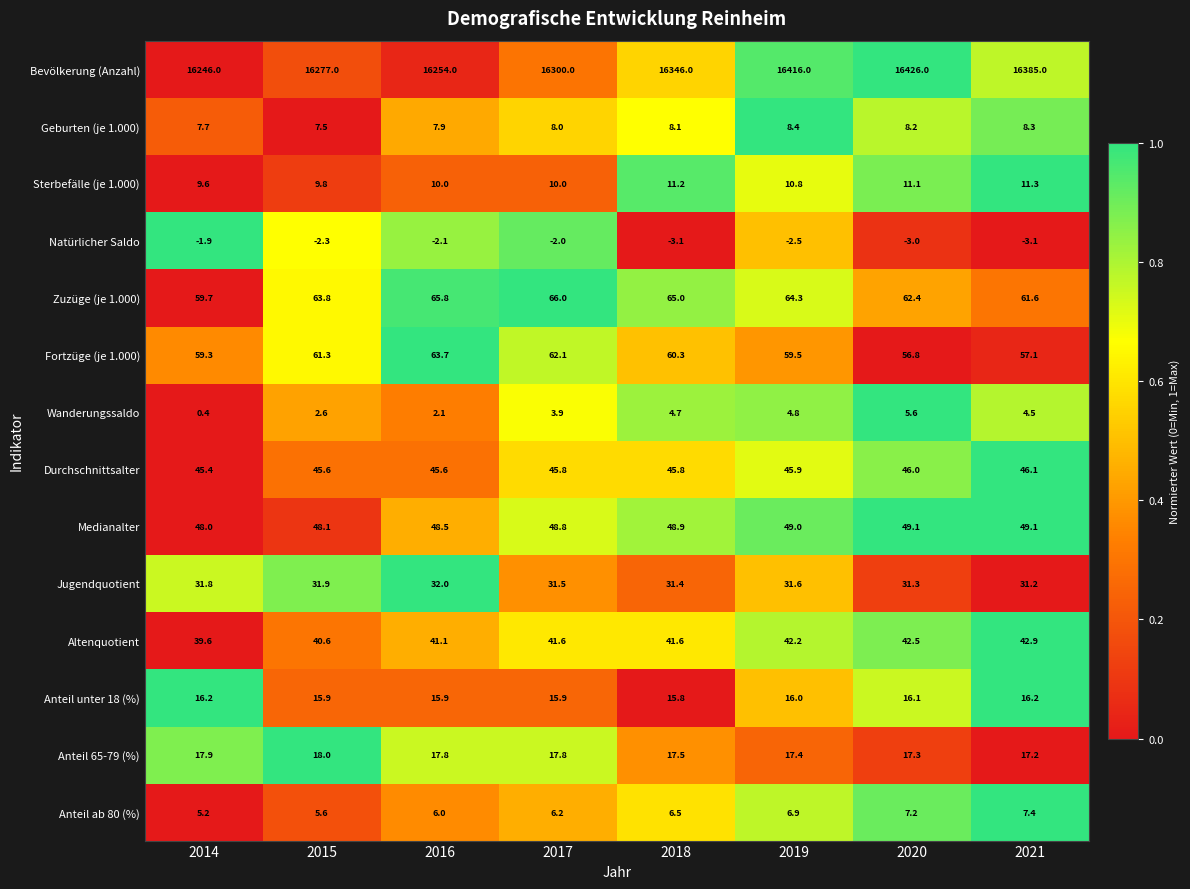

Count the number of categories in the chart.

8